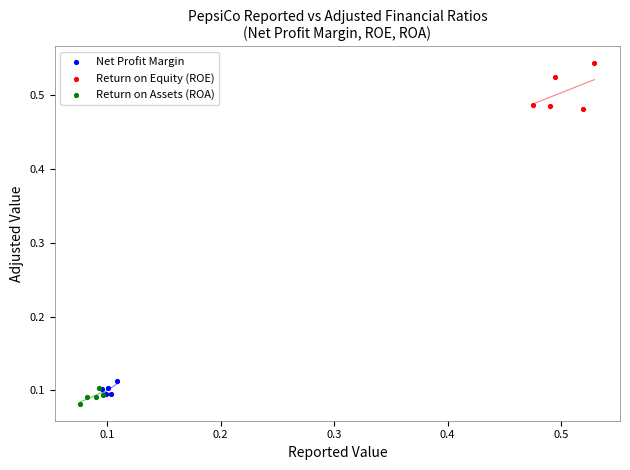

Which series has the widest spread of Y values?

Return on Equity (ROE)